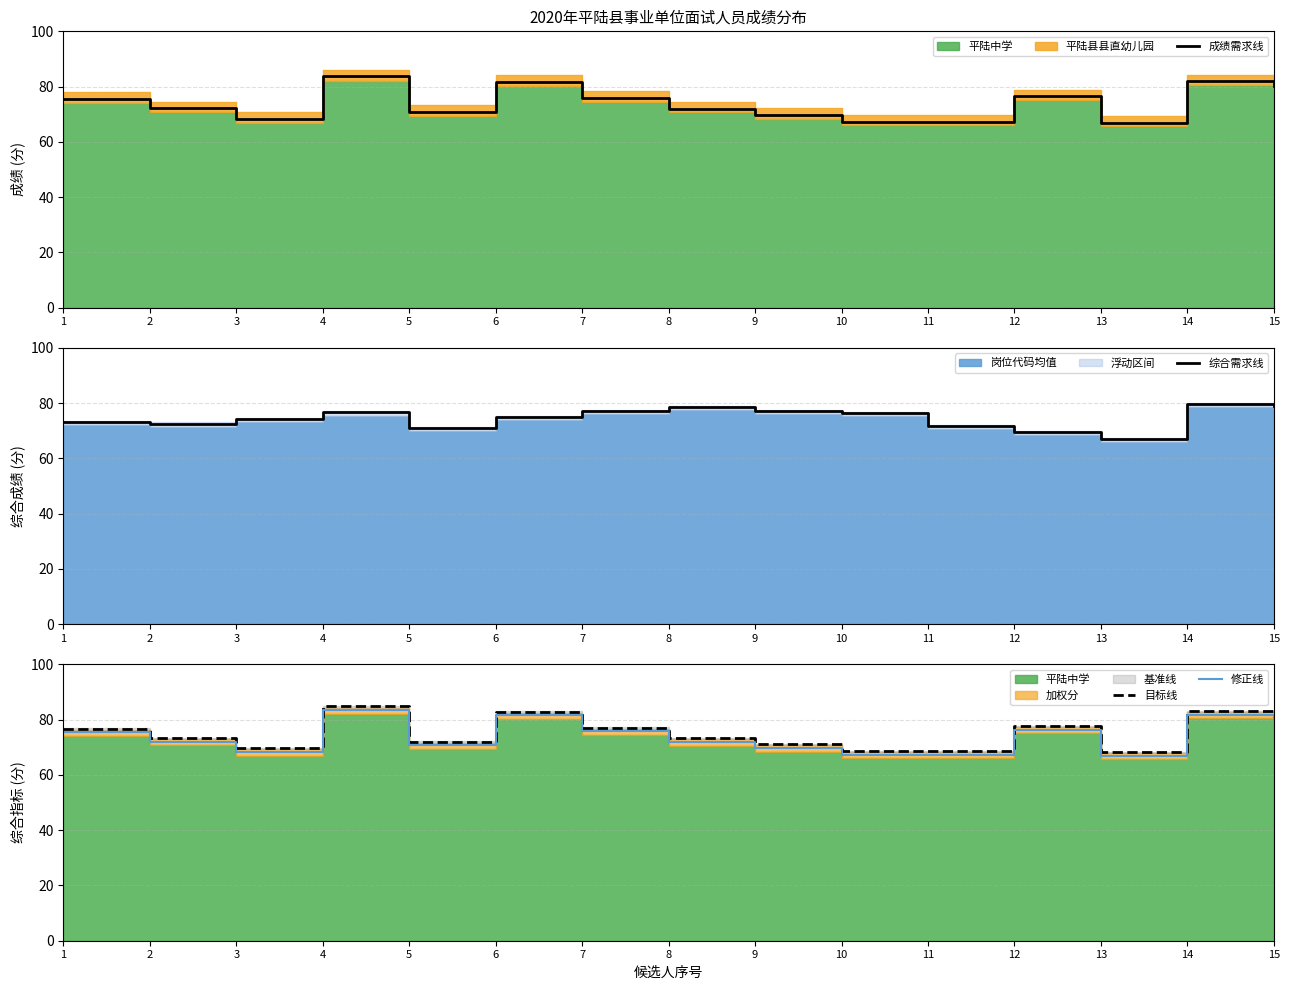

What is the sum of all 综合需求线 values?

1118.8